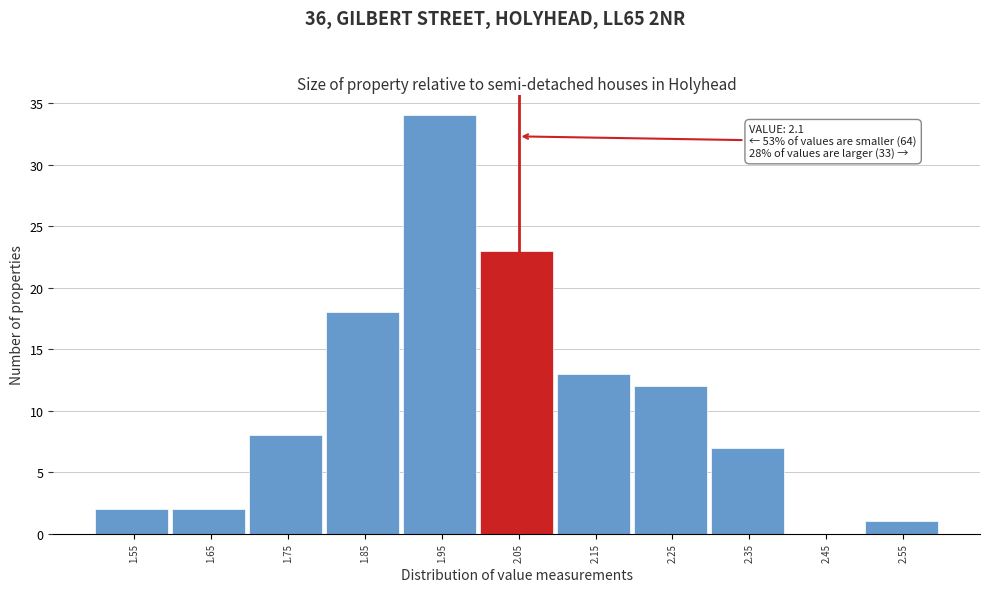

Reading left to right, list all the values displayed in this chart.

1.55=2	1.65=2	1.75=8	1.85=18	1.95=34	2.05=23	2.15=13	2.25=12	2.35=7	2.45=0	2.55=1